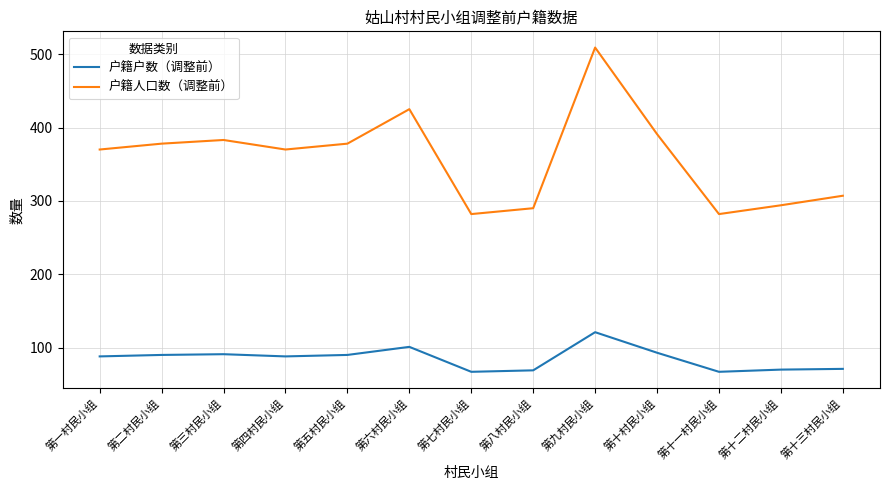

What is the greatest value displayed?

509